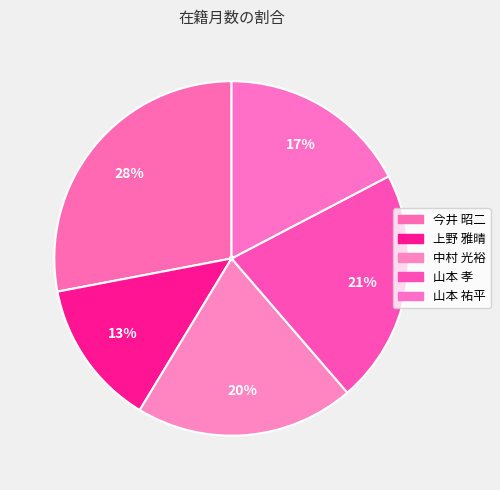

Combined, what portion of the pie is 今井 昭二 and 山本 孝?

49.3%